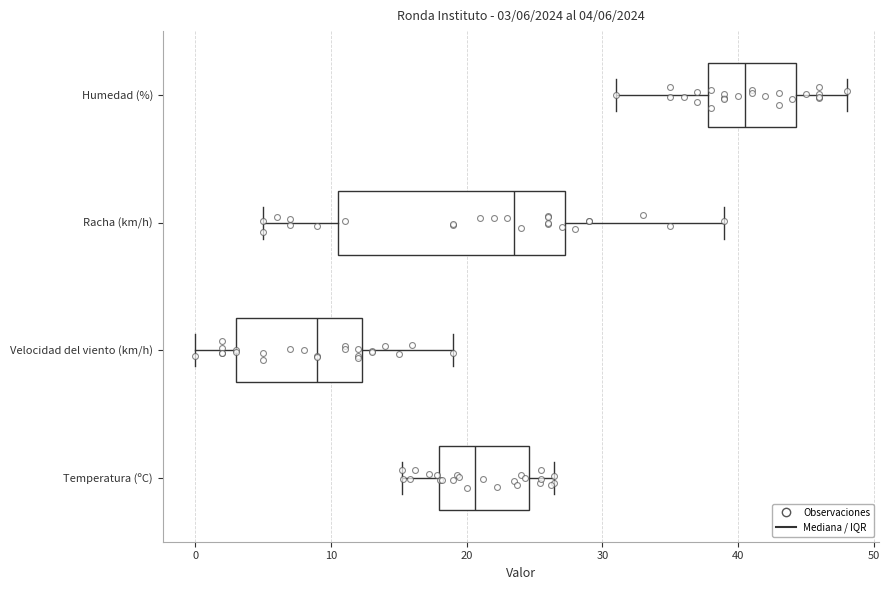

Comparing the boxes themselves (not the whiskers), which one is the widest?

Racha (km/h)